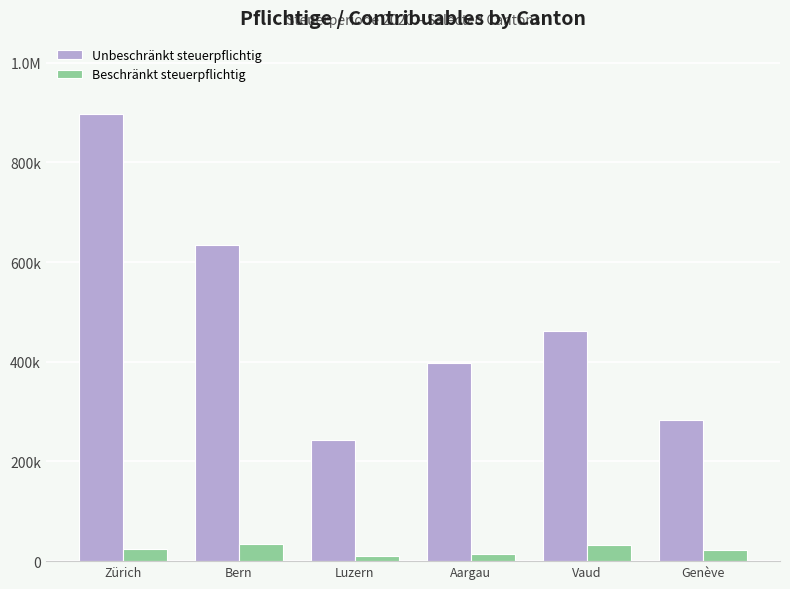

True or false: Unbeschränkt steuerpflichtig has a value of 637402 at Aargau.

False